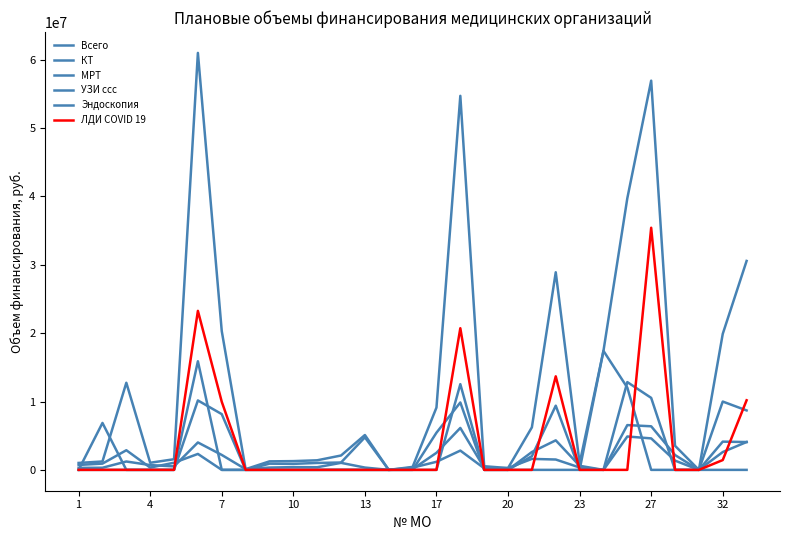

At how many categories does at least one series exceed 36581085?

4